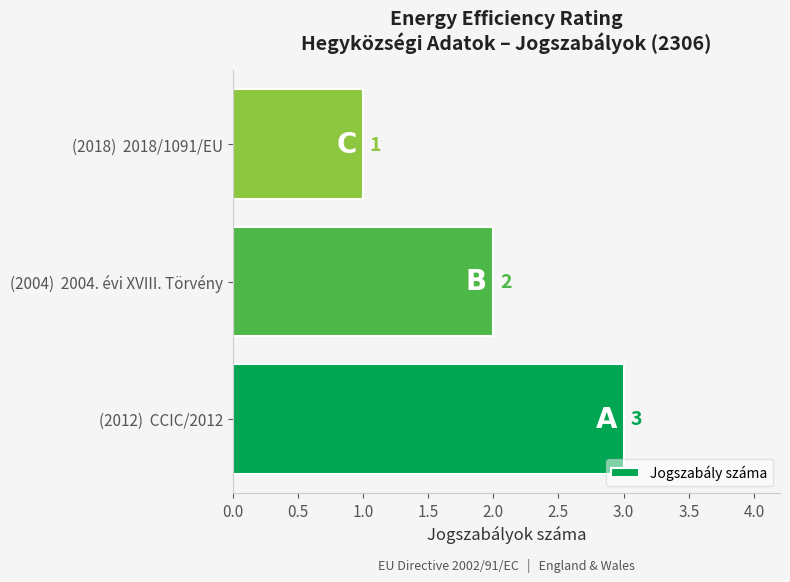

Which label corresponds to the smallest value in the chart?

(2018)  2018/1091/EU